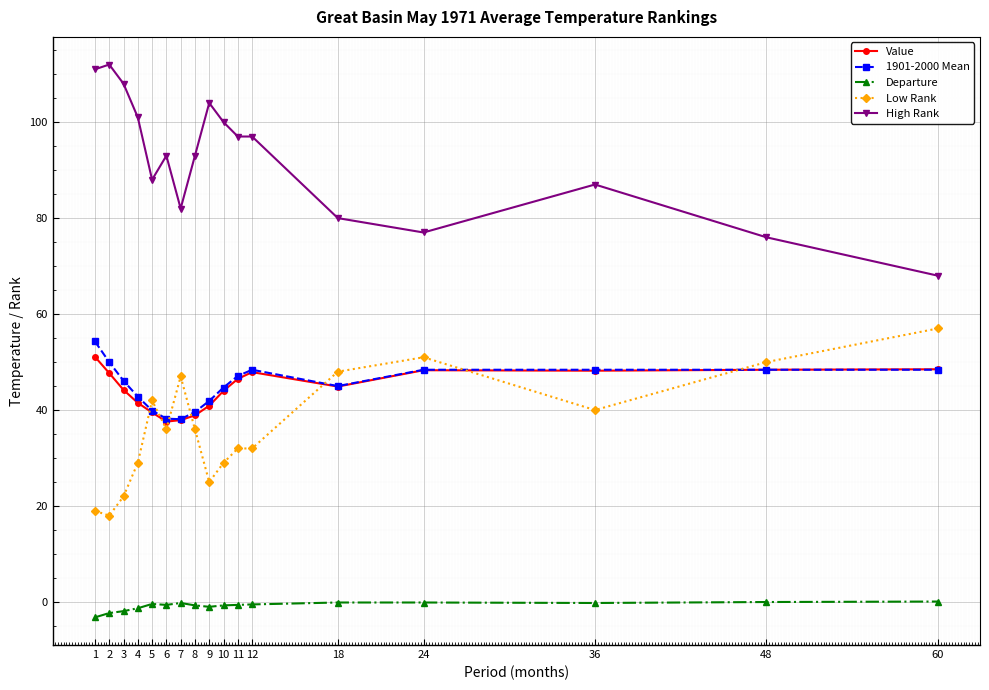

What is the greatest value displayed?

112.0